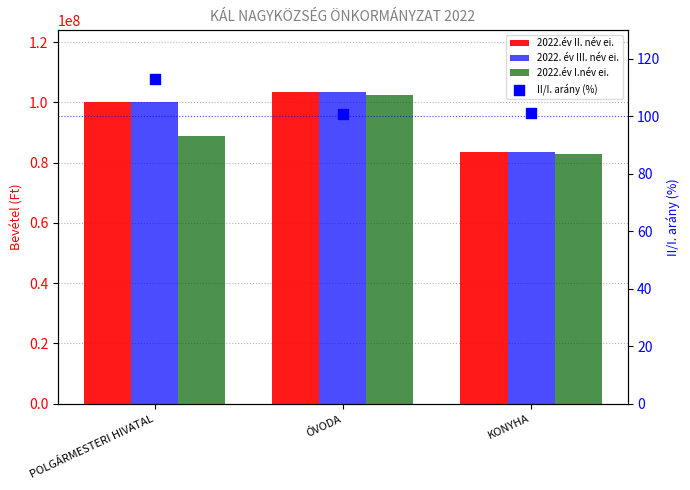

At how many categories does at least one series exceed 32987709?

3